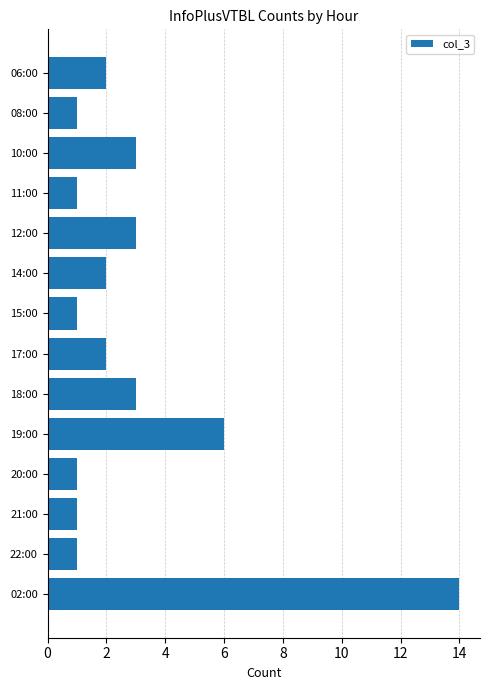

Reading top to bottom, what are all the values shown in this chart?

06:00=2	08:00=1	10:00=3	11:00=1	12:00=3	14:00=2	15:00=1	17:00=2	18:00=3	19:00=6	20:00=1	21:00=1	22:00=1	02:00=14